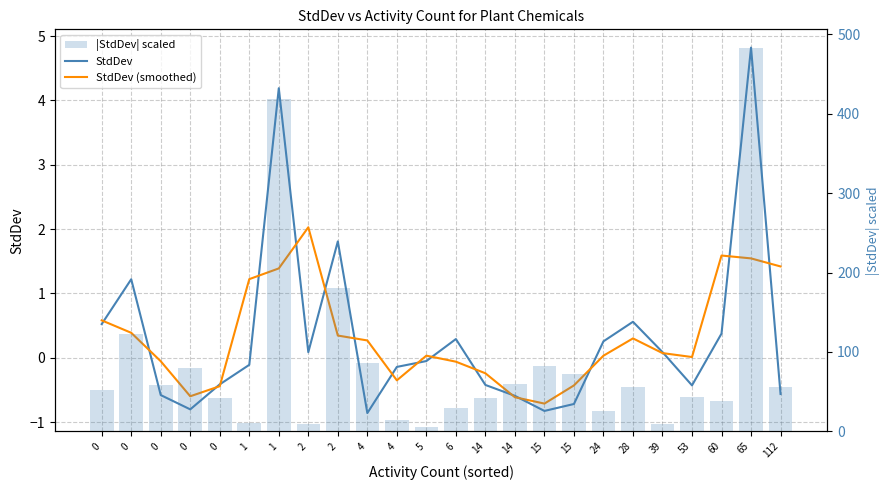

At 0, list the series in order from largest to smallest.

|StdDev| scaled, StdDev (smoothed), StdDev